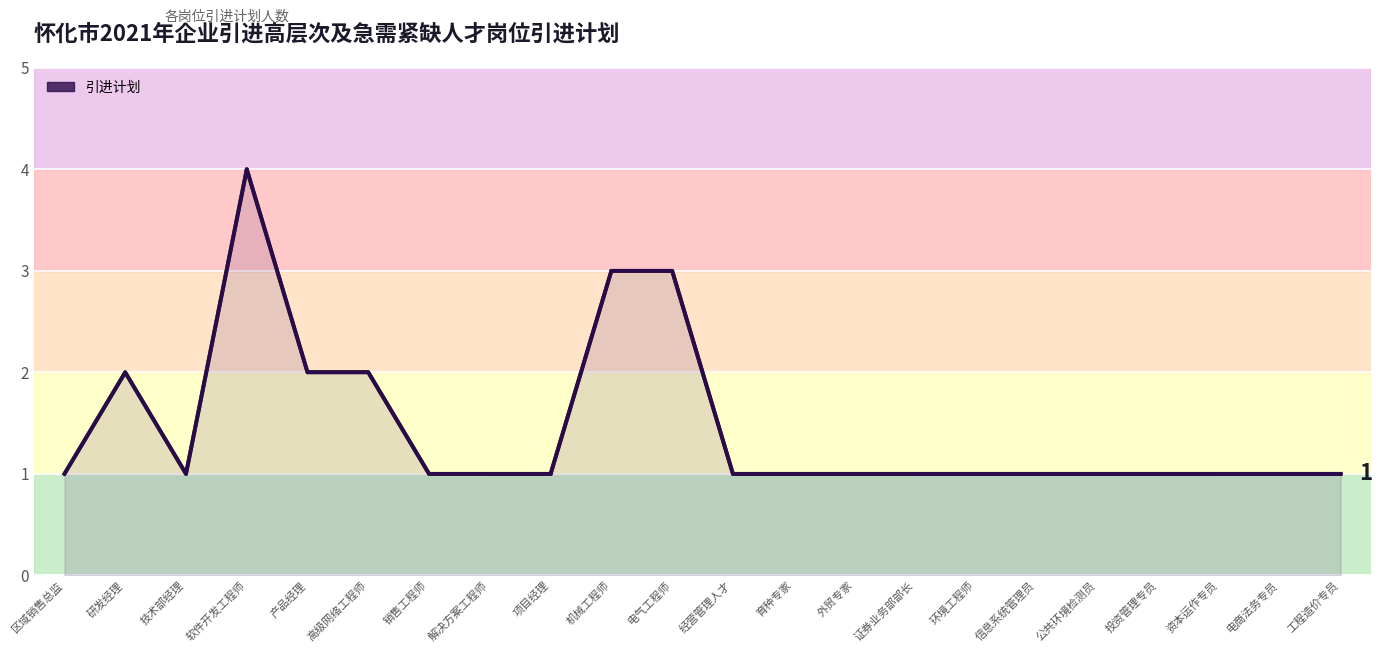

Is it true that the value at 育种专家 is 1?

True